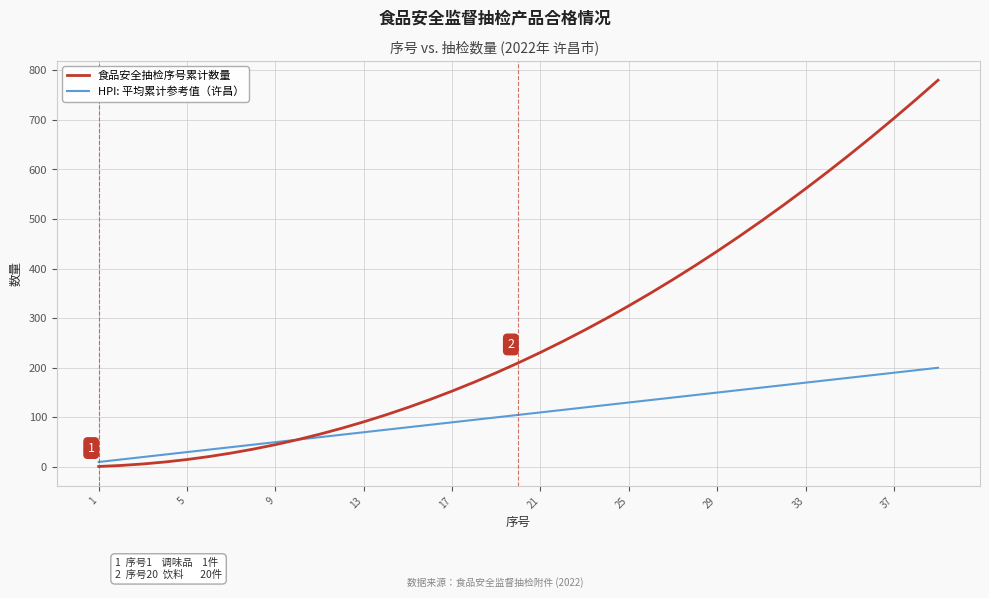

Rank the series by their average value, from highest to lowest.

食品安全抽检序号累计数量, HPI: 平均累计参考值（许昌）